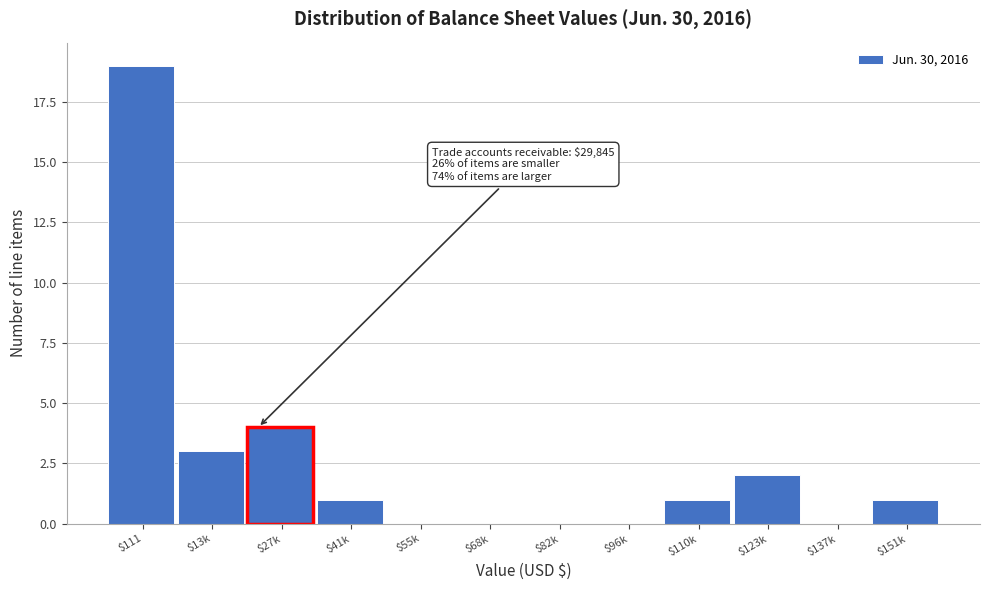

At which category does the chart reach its peak across all series?

$111